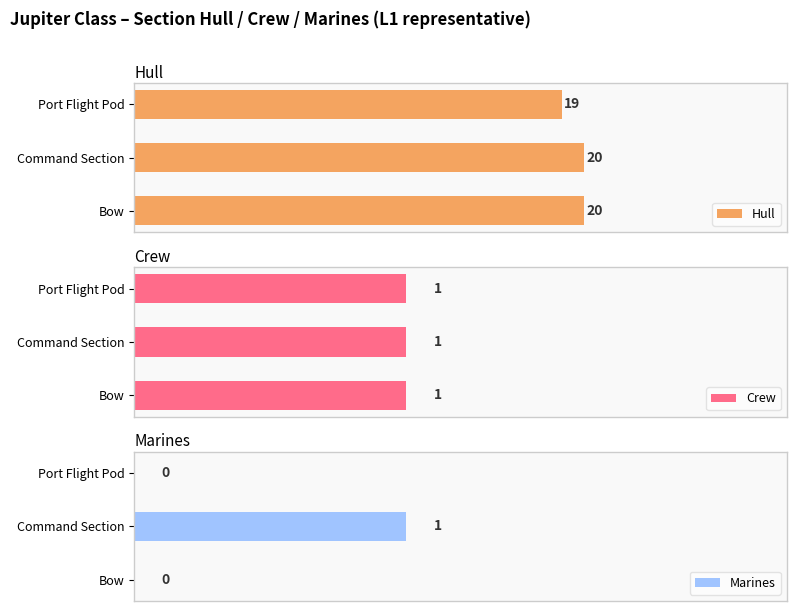

At which label is Hull closest to 19?

Port Flight Pod